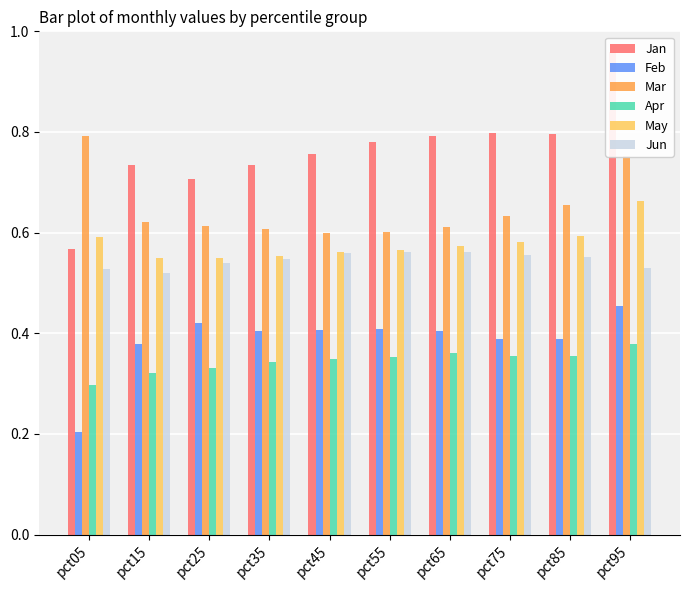

How many bars are there in total?

60